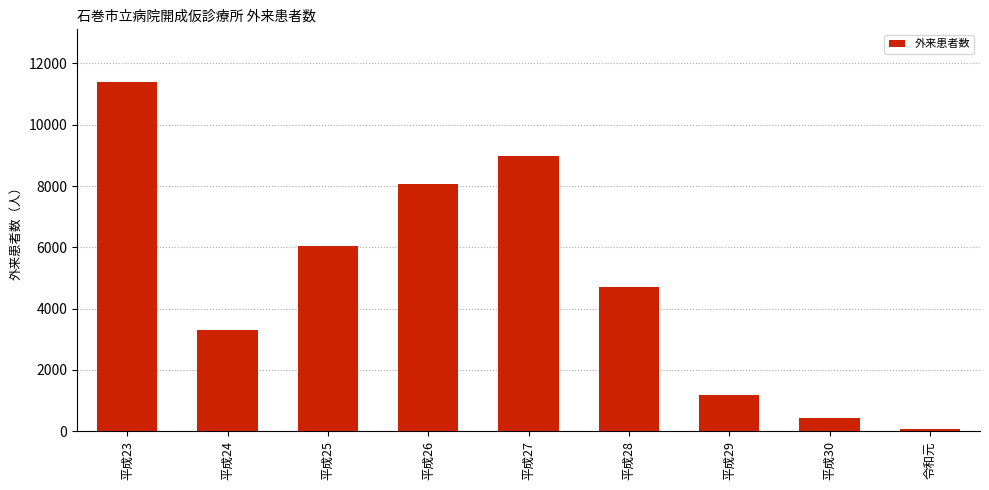

How many series are shown in this chart?

1